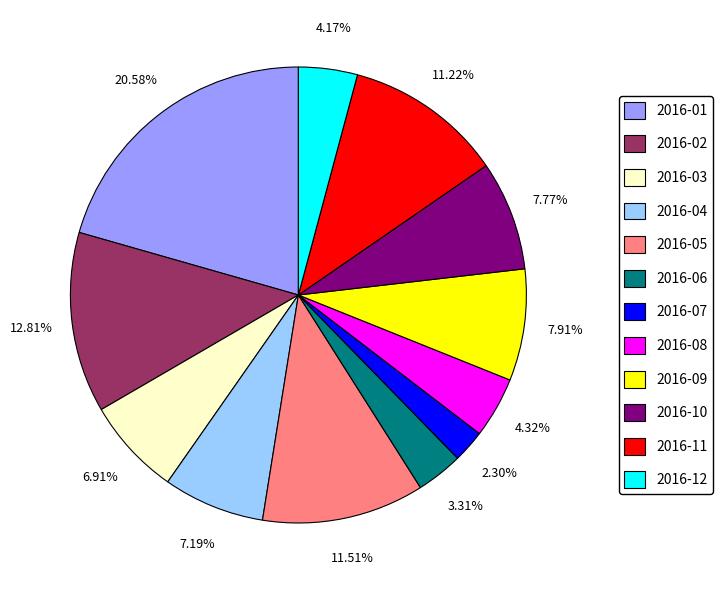

What is the ratio of the value at 2016-09 to the value at 2016-06?

2.4